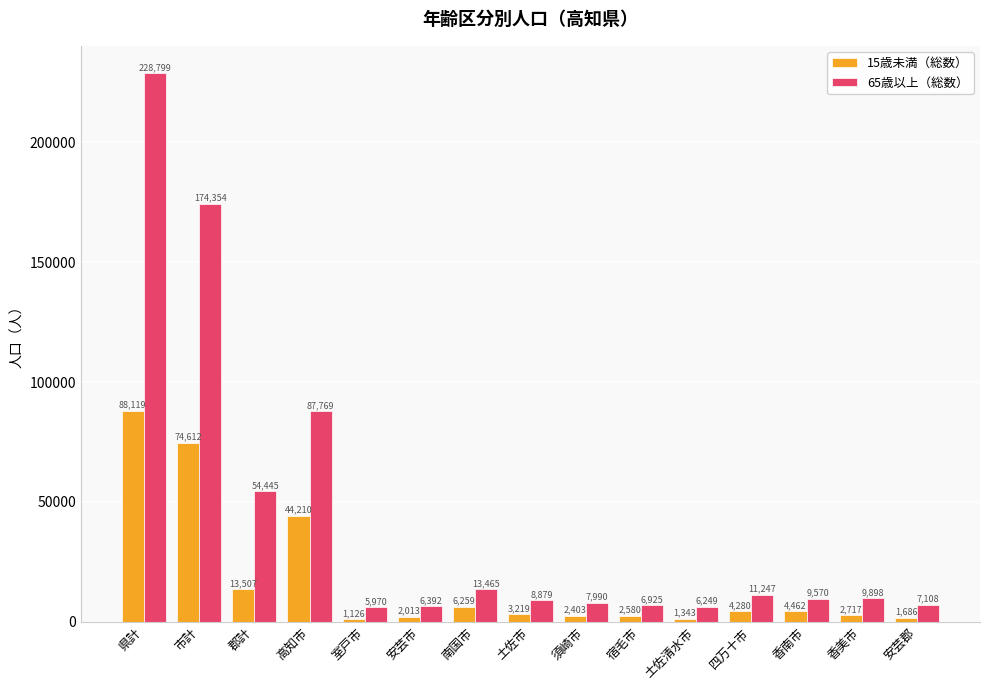

What are all the series names shown in the legend?

15歳未満（総数）, 65歳以上（総数）